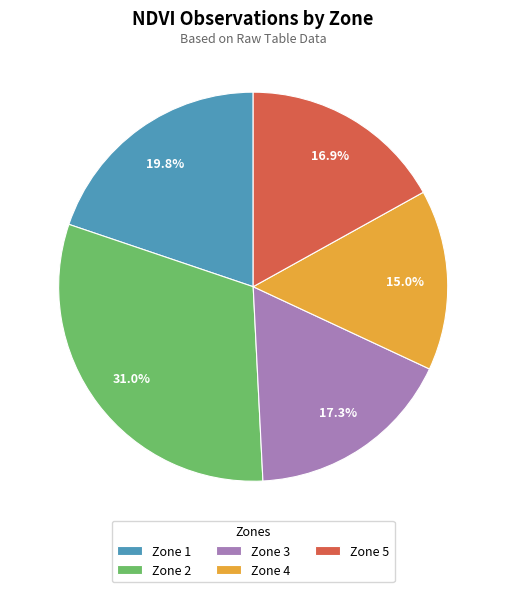

Is Zone 3 the majority of the pie?

No